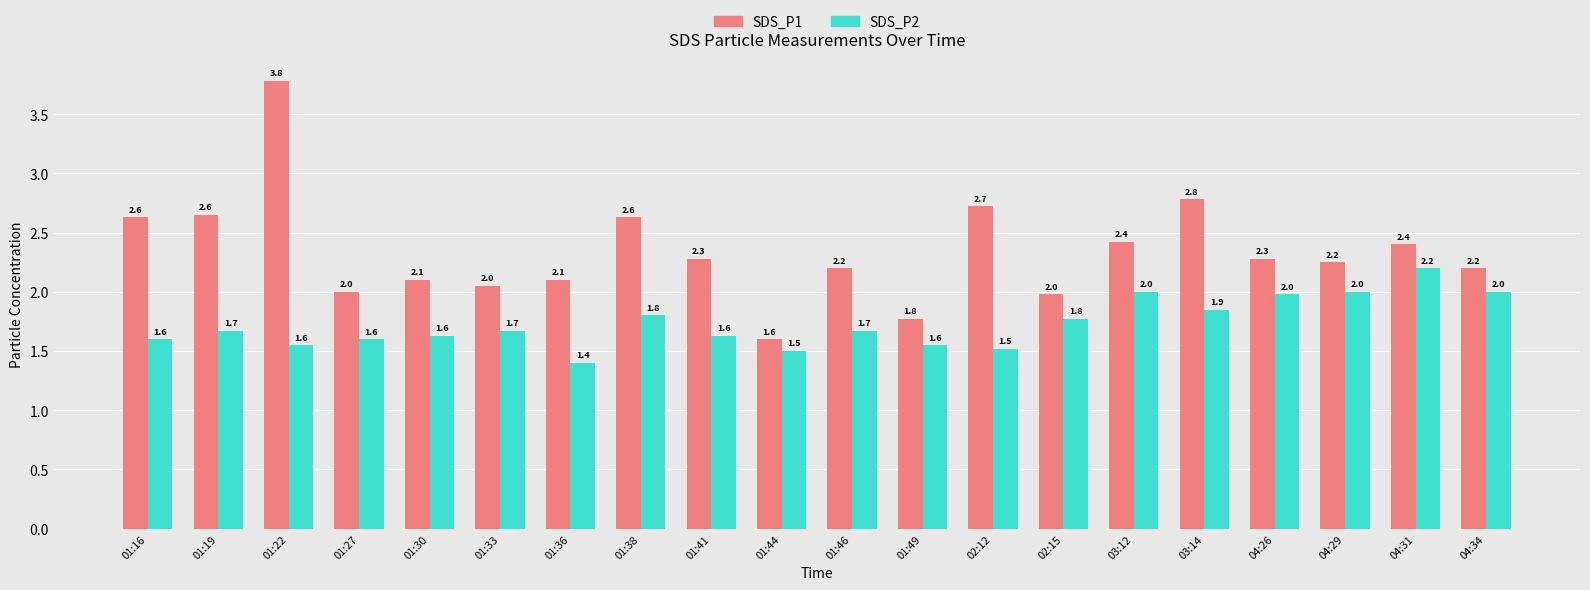

What is the difference between the SDS_P2 values at 01:27 and 02:12?

0.1